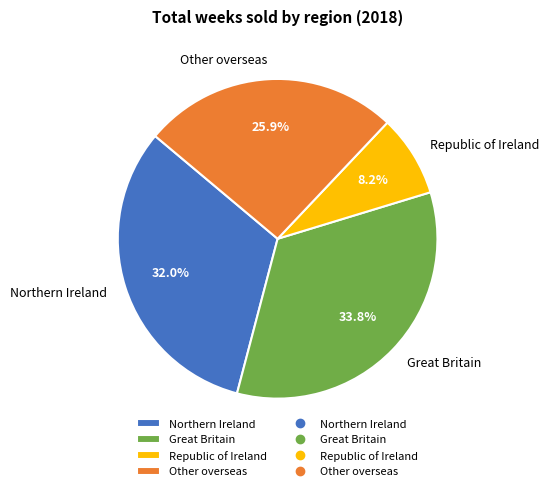

Which slice is the smallest?

Republic of Ireland